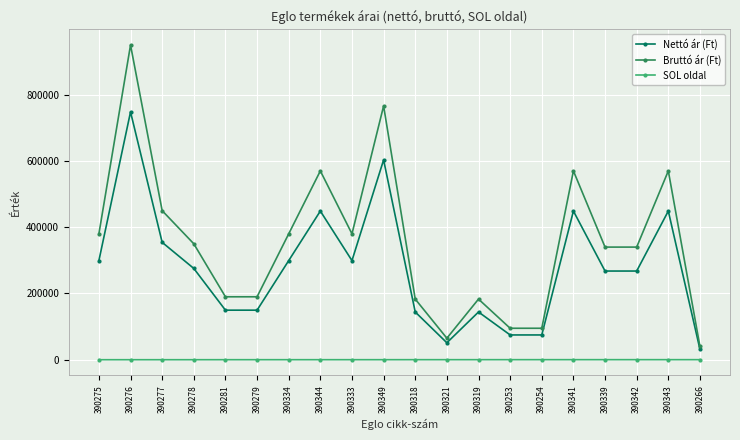

In Nettó ár (Ft), how many points are higher than both neighbors (excluding endpoints)?

6